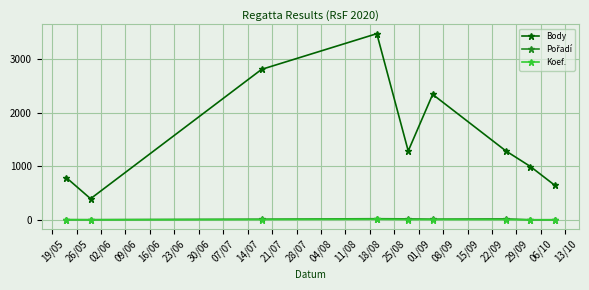

True or false: Body has more than 1 points higher than both neighbors.

True